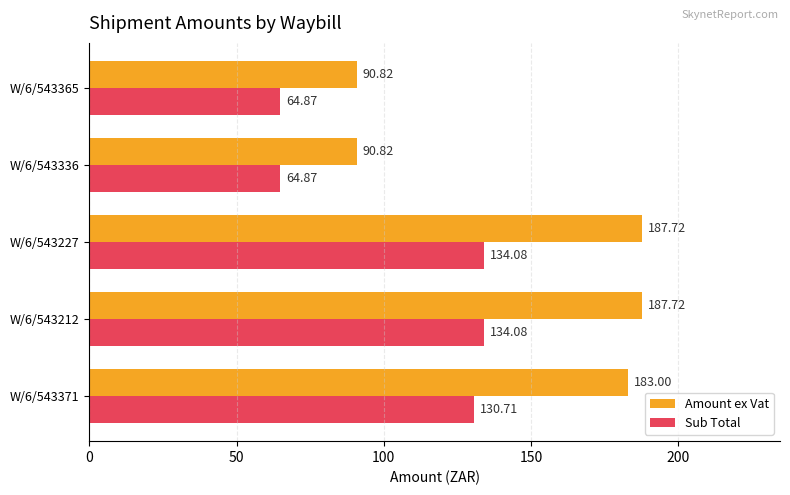

List the series in order of their peak value, highest first.

Amount ex Vat, Sub Total